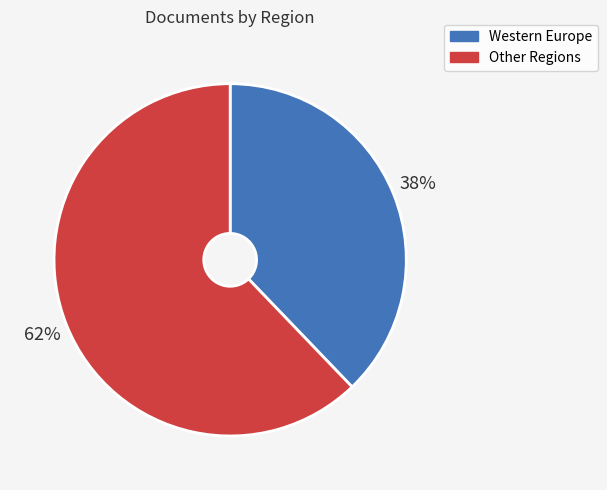

Is there any slice that represents more than half of the pie?

Yes